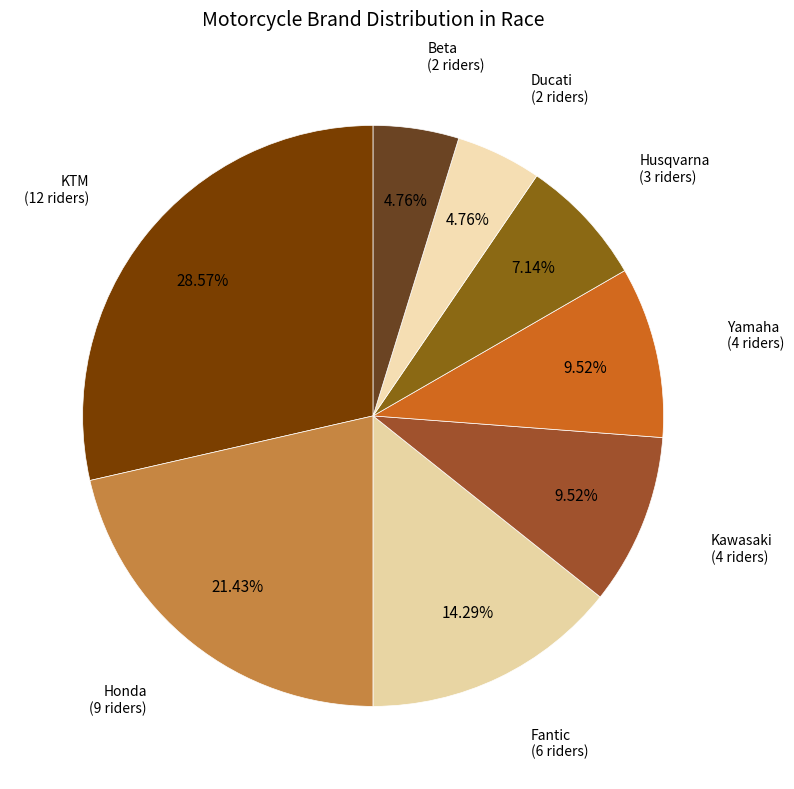

To the nearest percent, what is the difference between the largest and smallest slice percentages?

24%